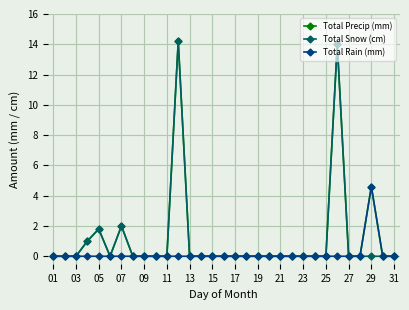

What is the highest value of the Total Rain (mm) series?

4.6